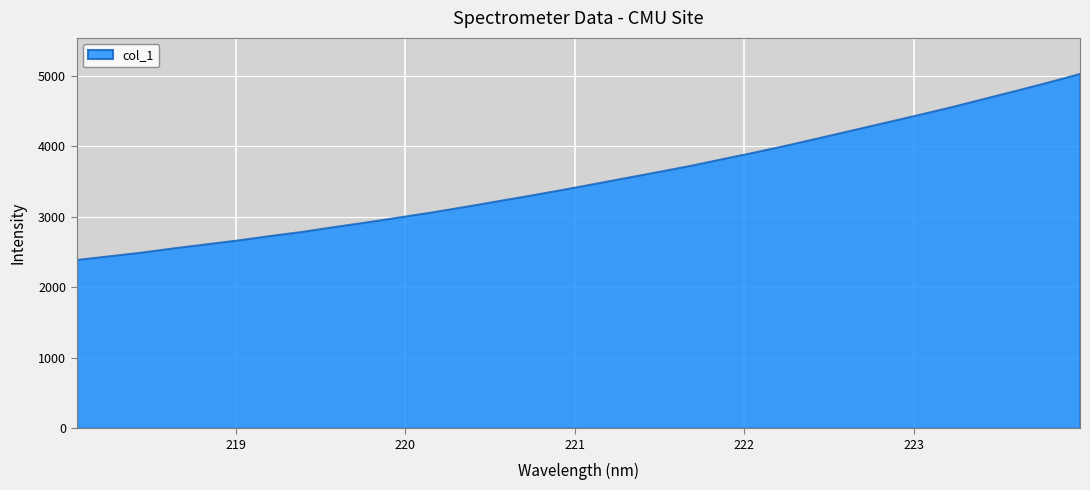

What is the label of the 29th point from the right?

218.6332